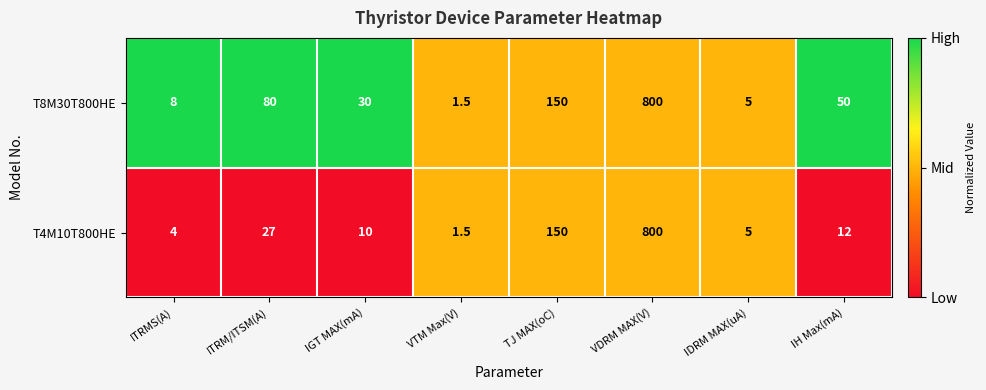

Rank the series at IH Max(mA) from lowest to highest value.

T4M10T800HE, T8M30T800HE